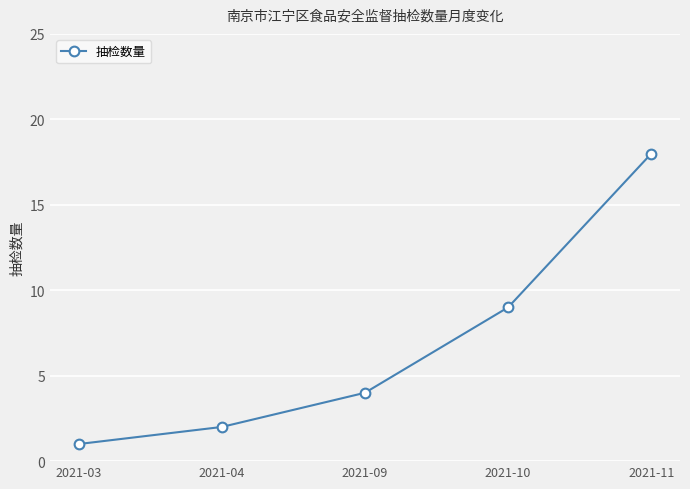

What is the value of the 2nd point from the left?

2